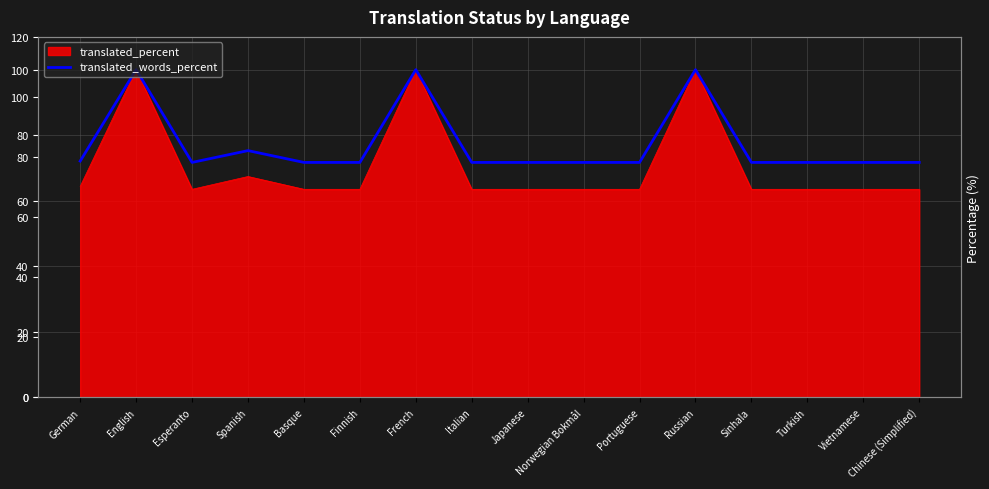

How many lines are shown in the chart?

1